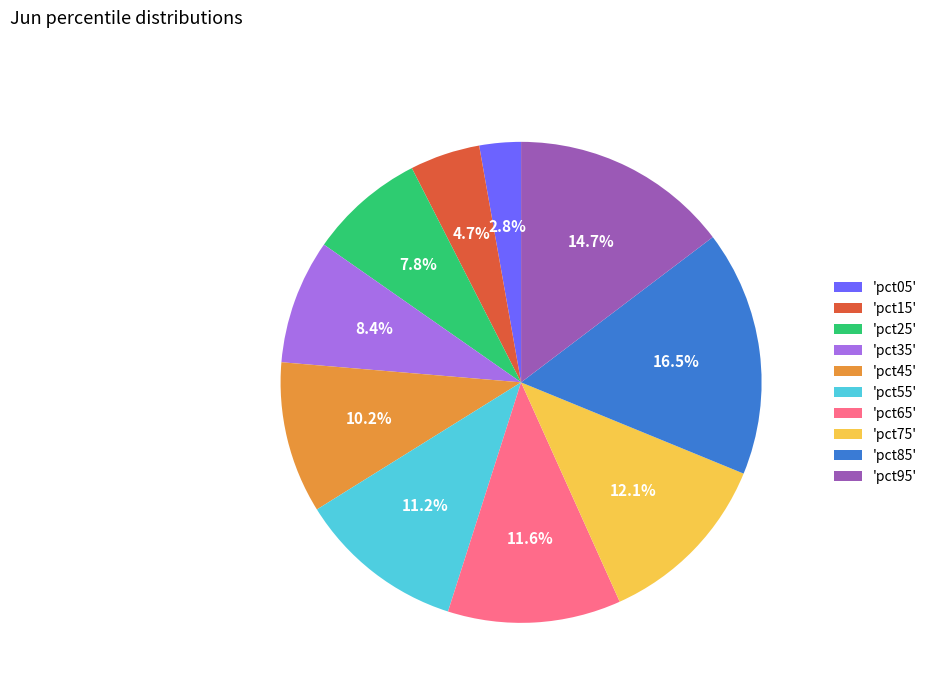

What percentage do 'pct25' and 'pct95' together represent?

22.5%